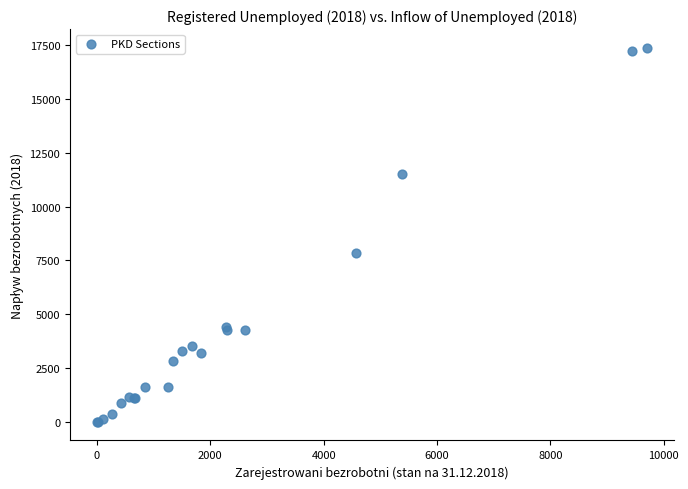

What Y value in the scatter plot is closest to 8690?

7851